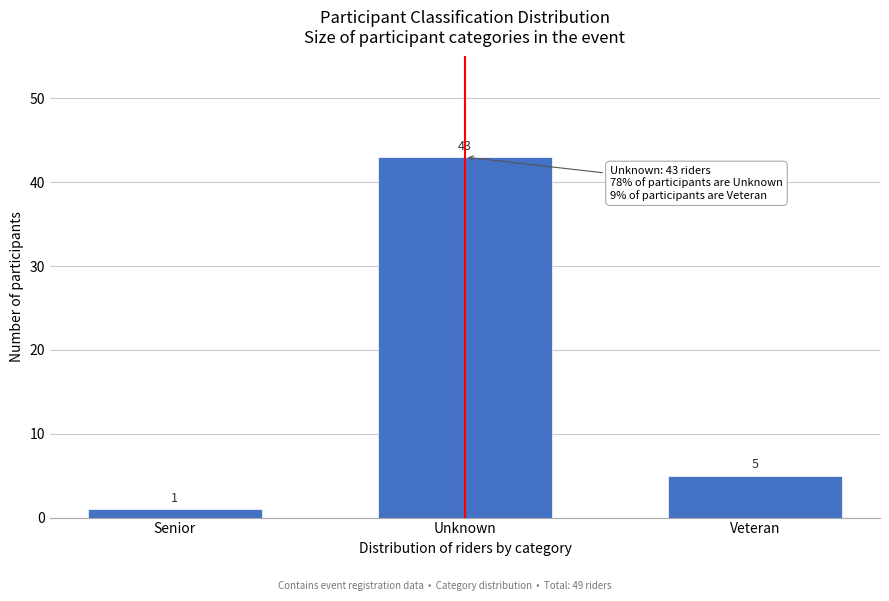

Reading left to right, extract all data points from this chart.

Senior=1	Unknown=43	Veteran=5